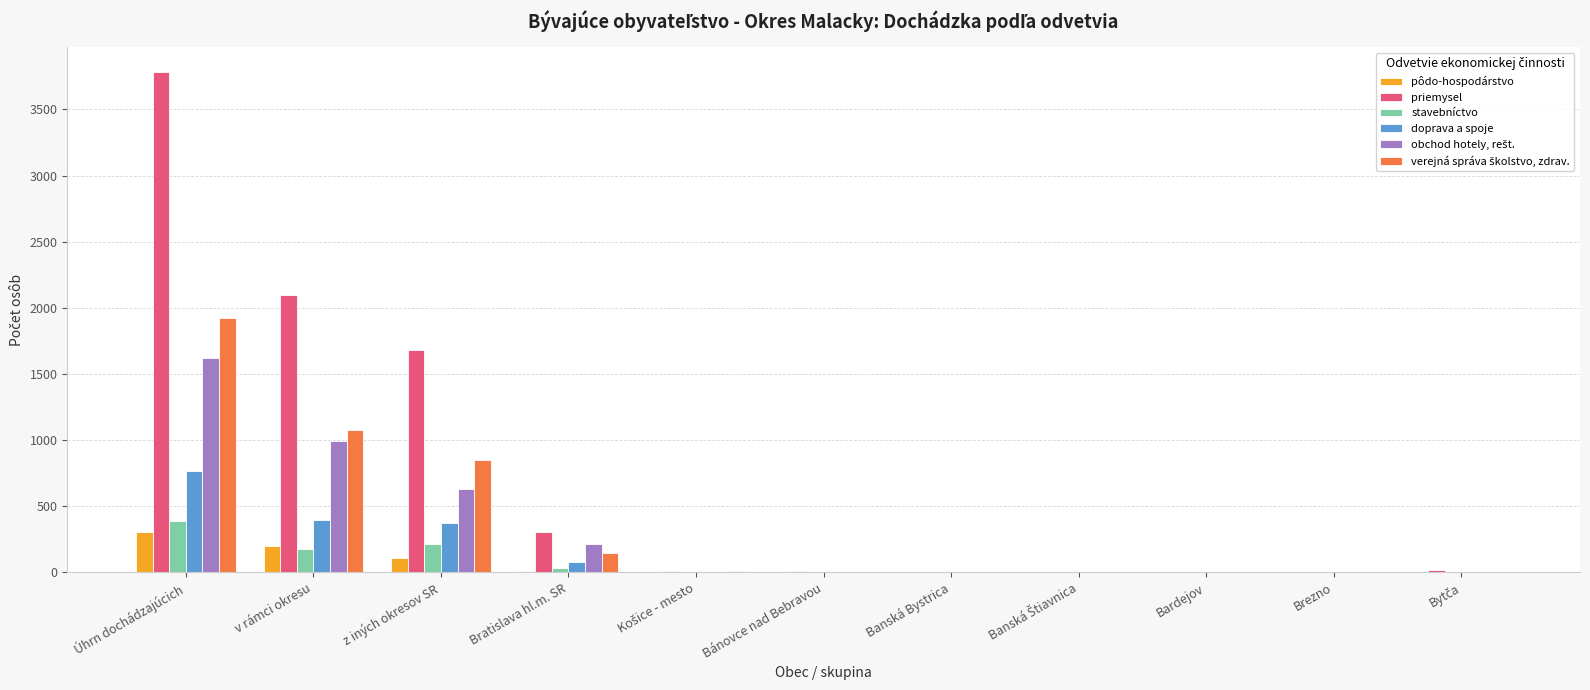

Which category has the highest value in the doprava a spoje series?

Úhrn dochádzajúcich